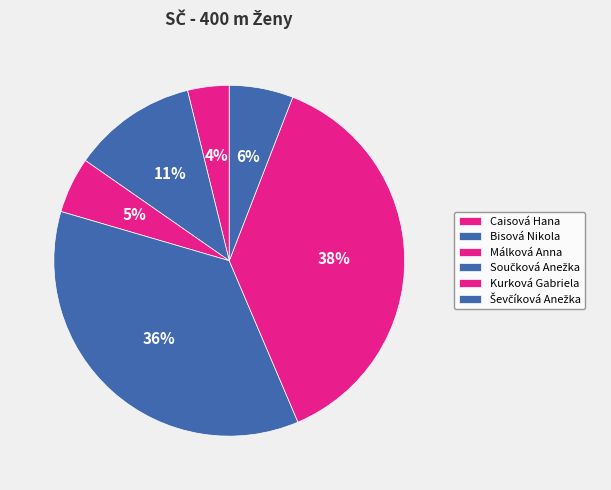

What is the change in value from Málková Anna to Ševčíková Anežka?

+5